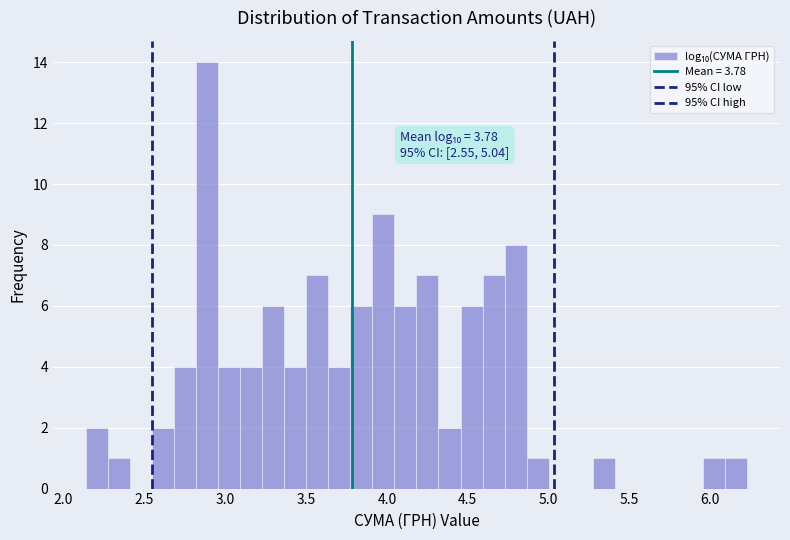

Around what value on the x-axis is the tallest bar? Give the approximate position of its centre, as read against the axis.

2.90